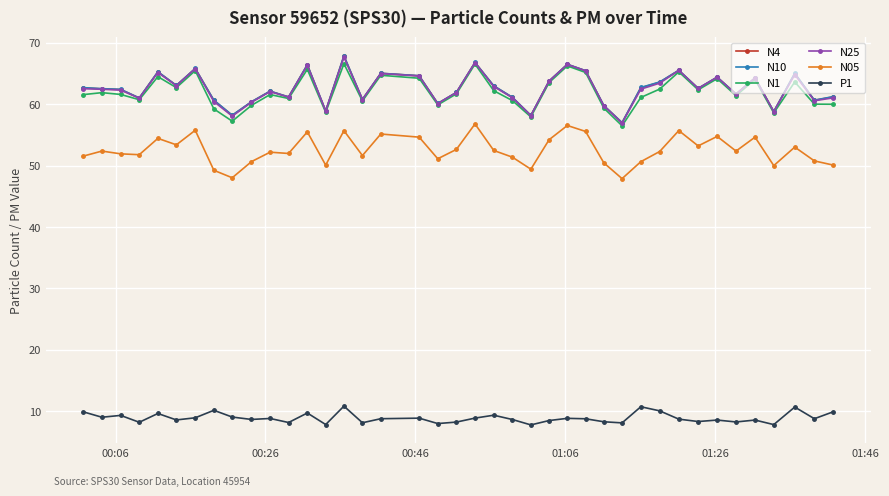

What are all the series names shown in the legend?

N4, N10, N1, N25, N05, P1